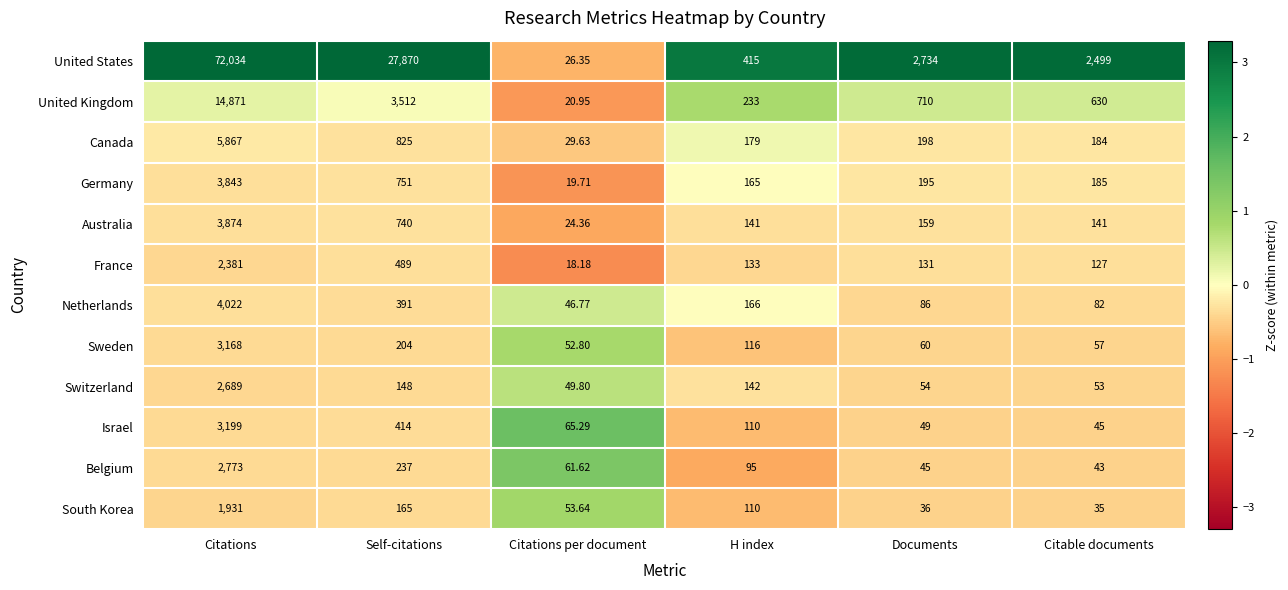

What is the minimum value shown in the chart?

18.2